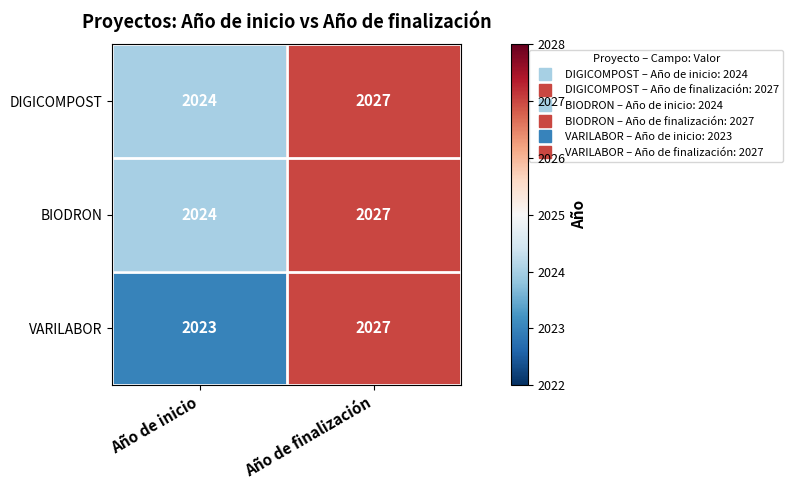

What is the average value of the VARILABOR series?

2025